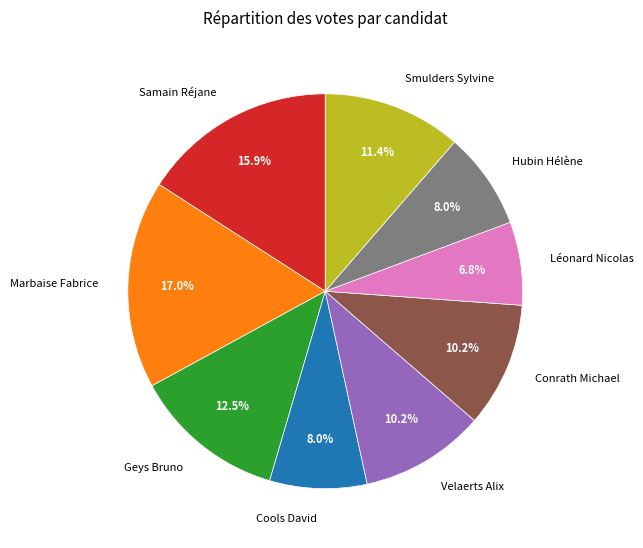

To the nearest percent, what is the average slice percentage?

11%